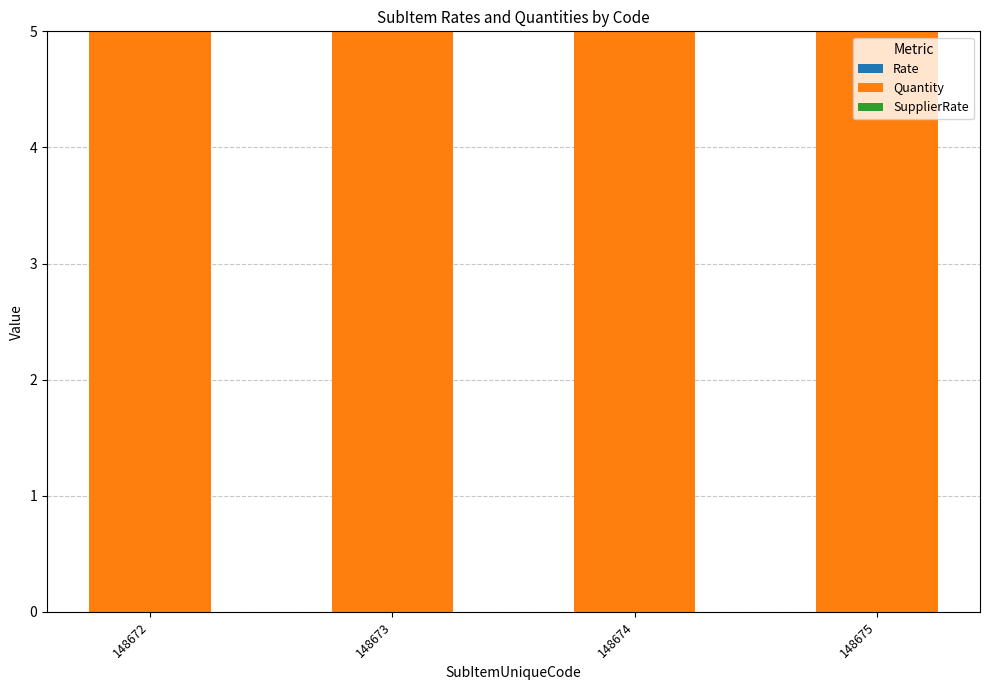

Reading left to right, what are all the values shown in this chart?

Rate: 148672=0	148673=0	148674=0	148675=0
Quantity: 148672=5	148673=5	148674=5	148675=5
SupplierRate: 148672=0	148673=0	148674=0	148675=0